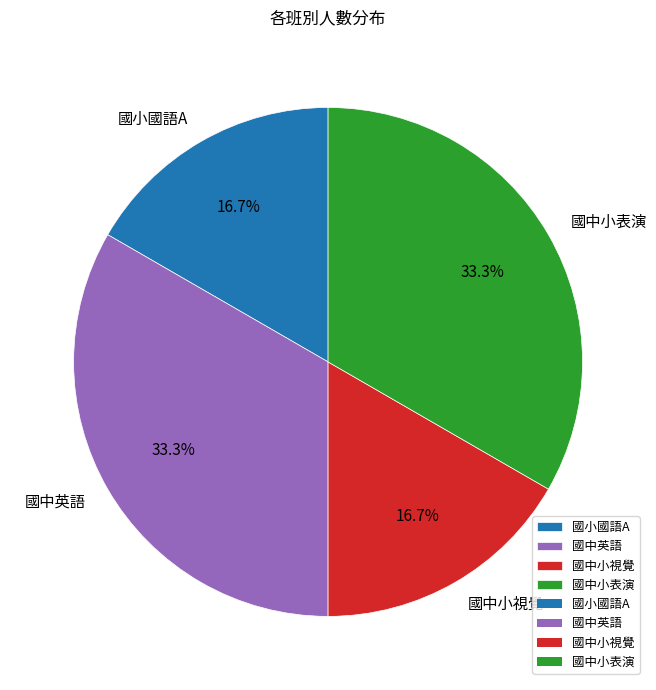

Does 國中小表演 account for over 50% of the chart?

No